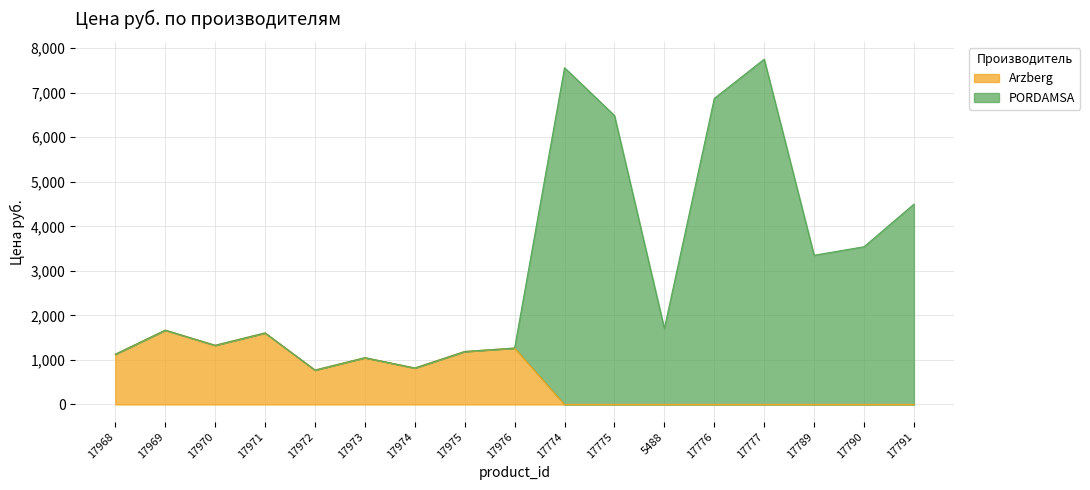

At which category is the sum across all series the highest?

17777